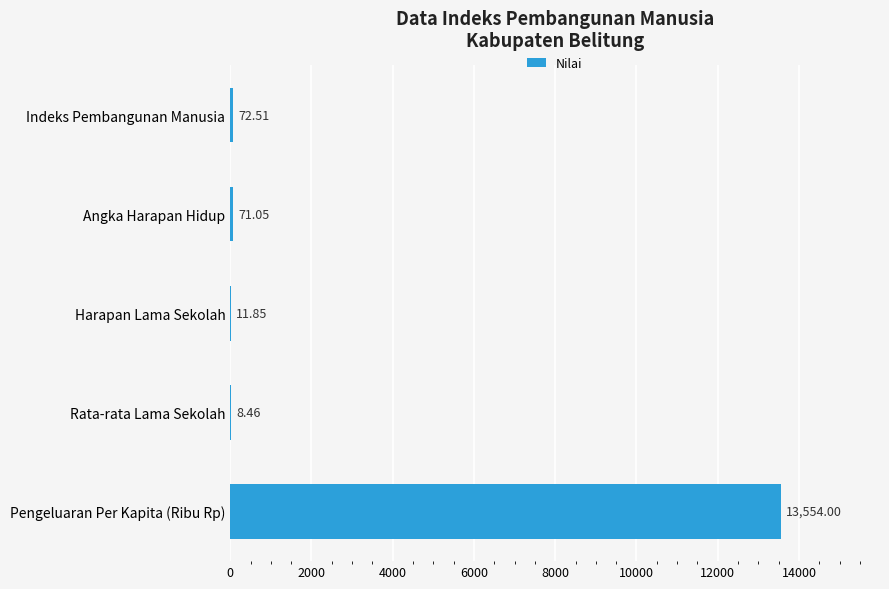

Are the bars horizontal?

Yes